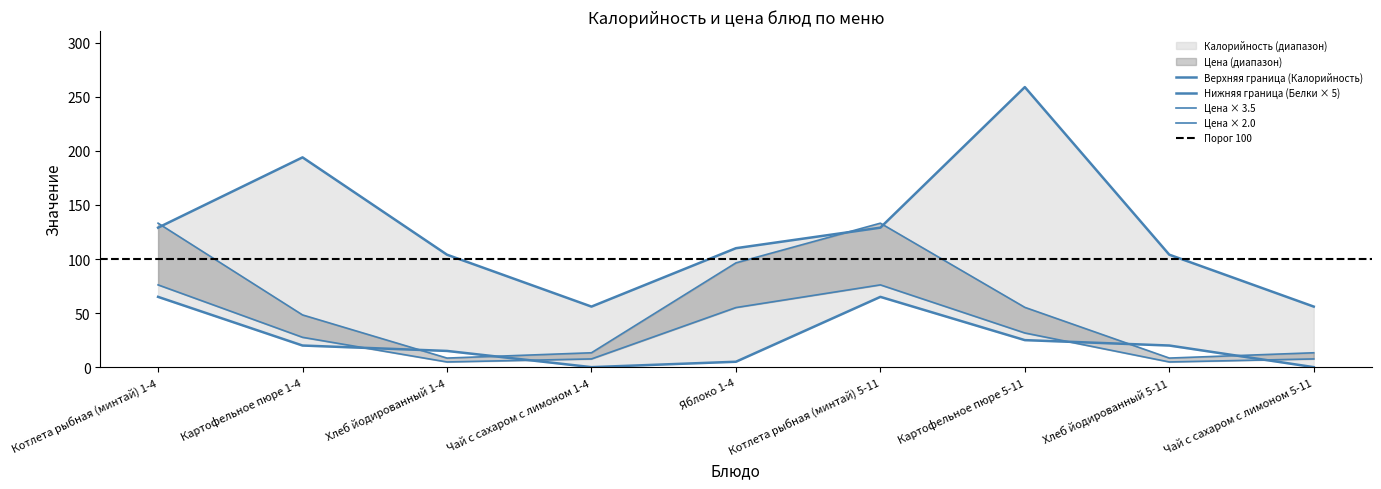

What is the value of the Белки point at the 6th from the left?

65.0